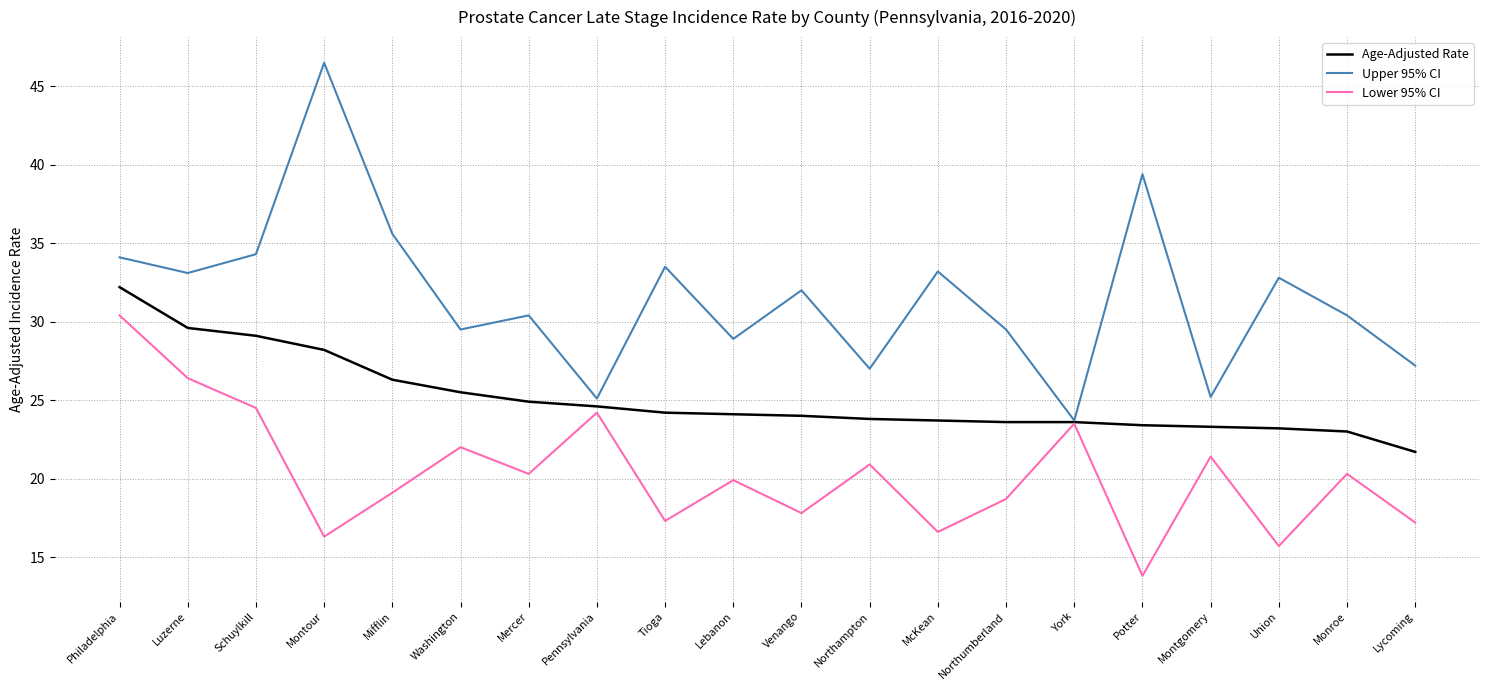

What are all the series names shown in the legend?

Age-Adjusted Rate, Upper 95% CI, Lower 95% CI